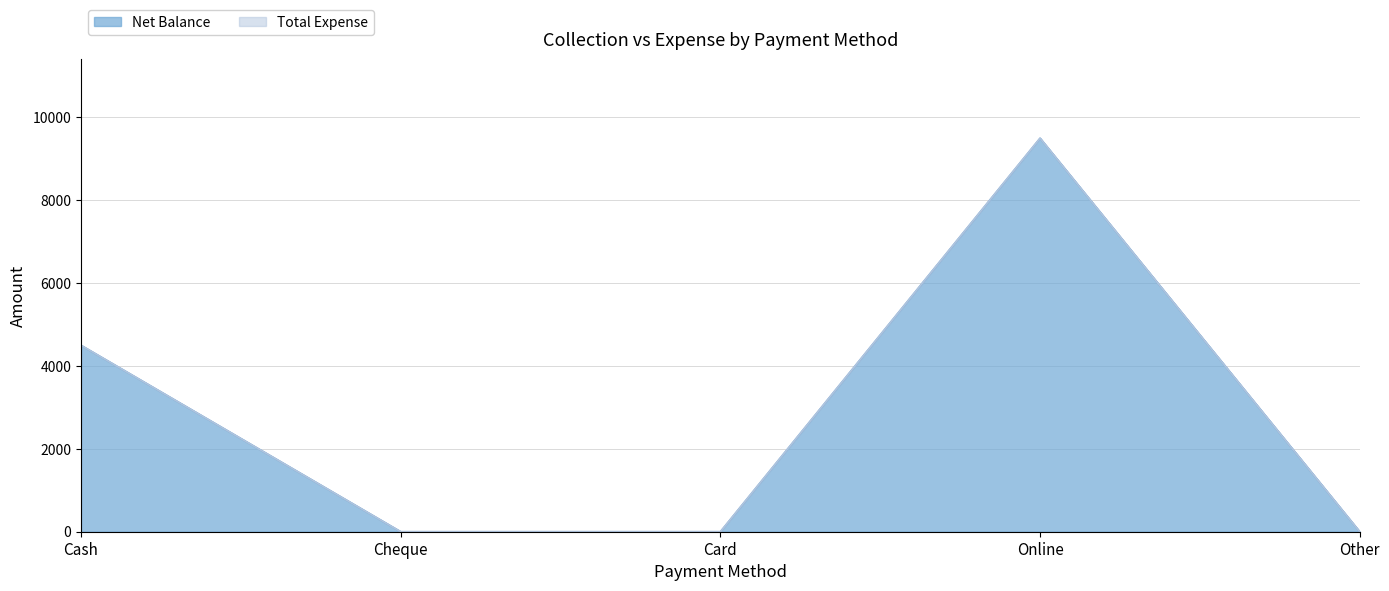

Is it true that the value at Cheque is -3532?

False